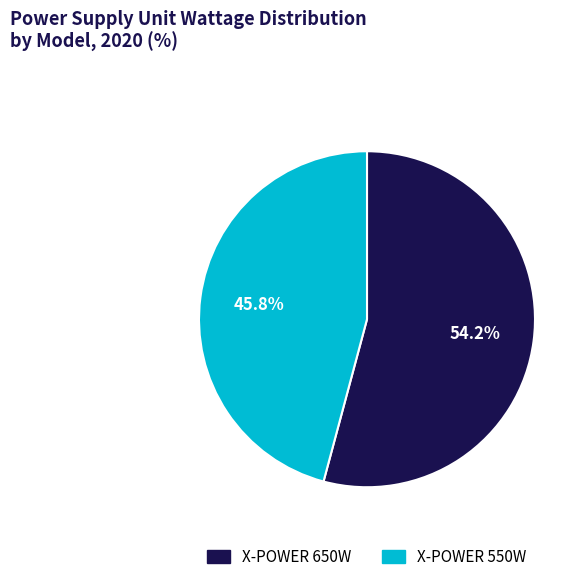

Is there any slice that represents more than half of the pie?

Yes